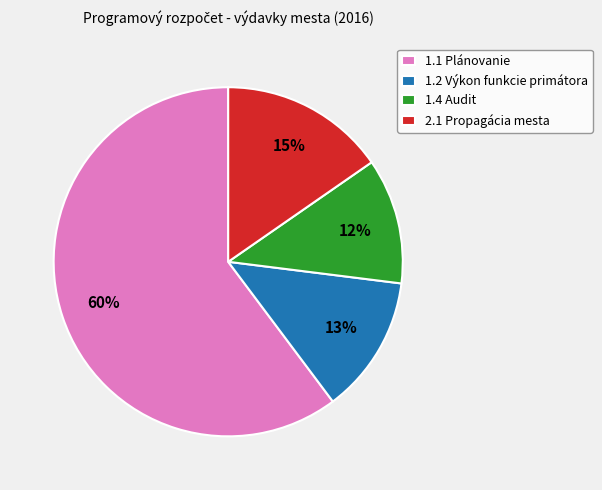

Which slice represents more than half of the pie?

1.1 Plánovanie